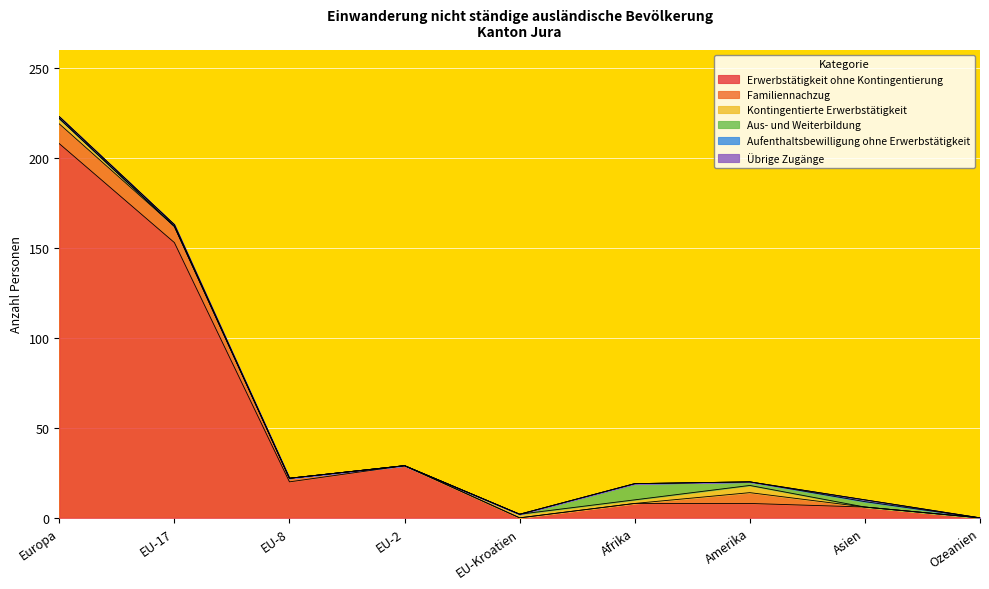

Reading right to left, transcribe all the data shown in this chart.

Erwerbstätigkeit ohne Kontingentierung: 0	6	8	8	0	29	20	153	208
Familiennachzug: 0	0	6	0	0	0	2	9	11
Kontingentierte Erwerbstätigkeit: 0	0	4	2	2	0	0	0	3
Aus- und Weiterbildung: 0	3	2	9	0	0	0	0	0
Aufenthaltsbewilligung ohne Erwerbstätigkeit: 0	1	0	0	0	0	0	1	1
Übrige Zugänge: 0	0	0	0	0	0	0	0	0